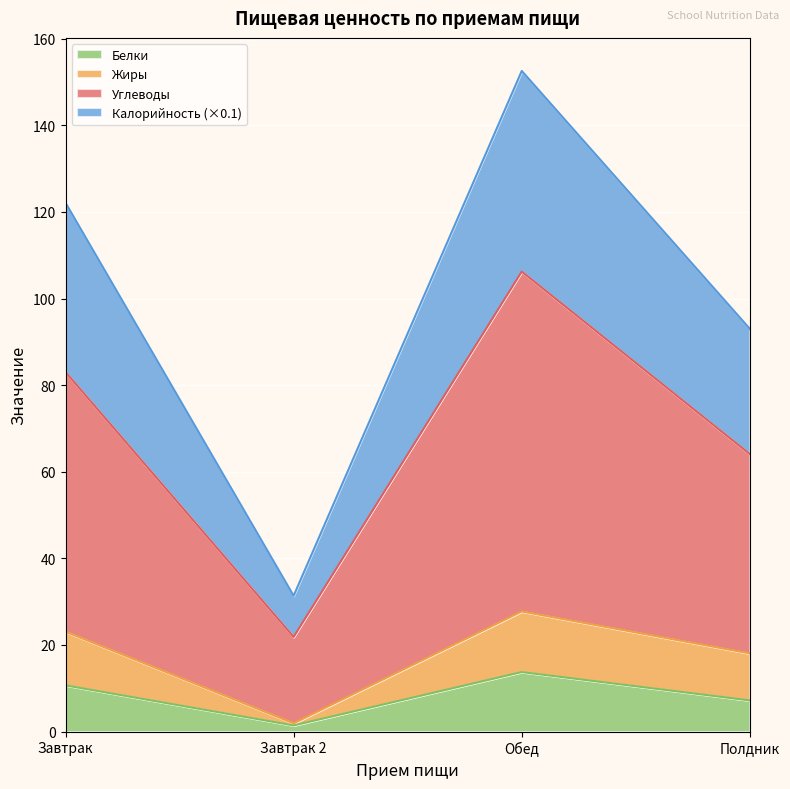

Where is the first local maximum for Жиры?

Обед